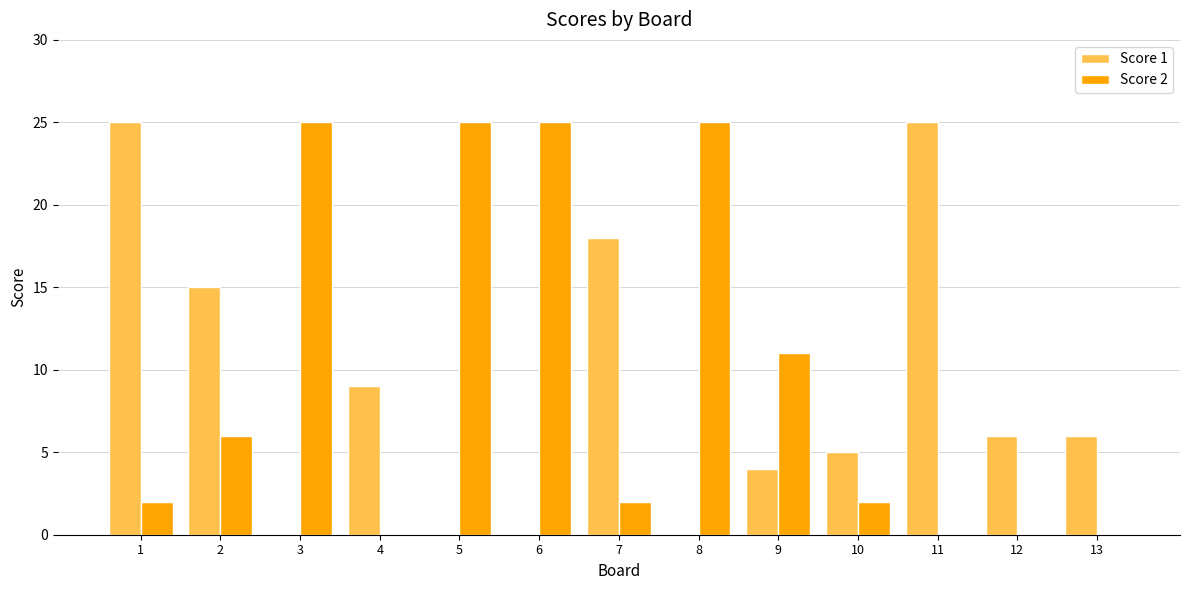

What is the maximum value shown in the chart?

25